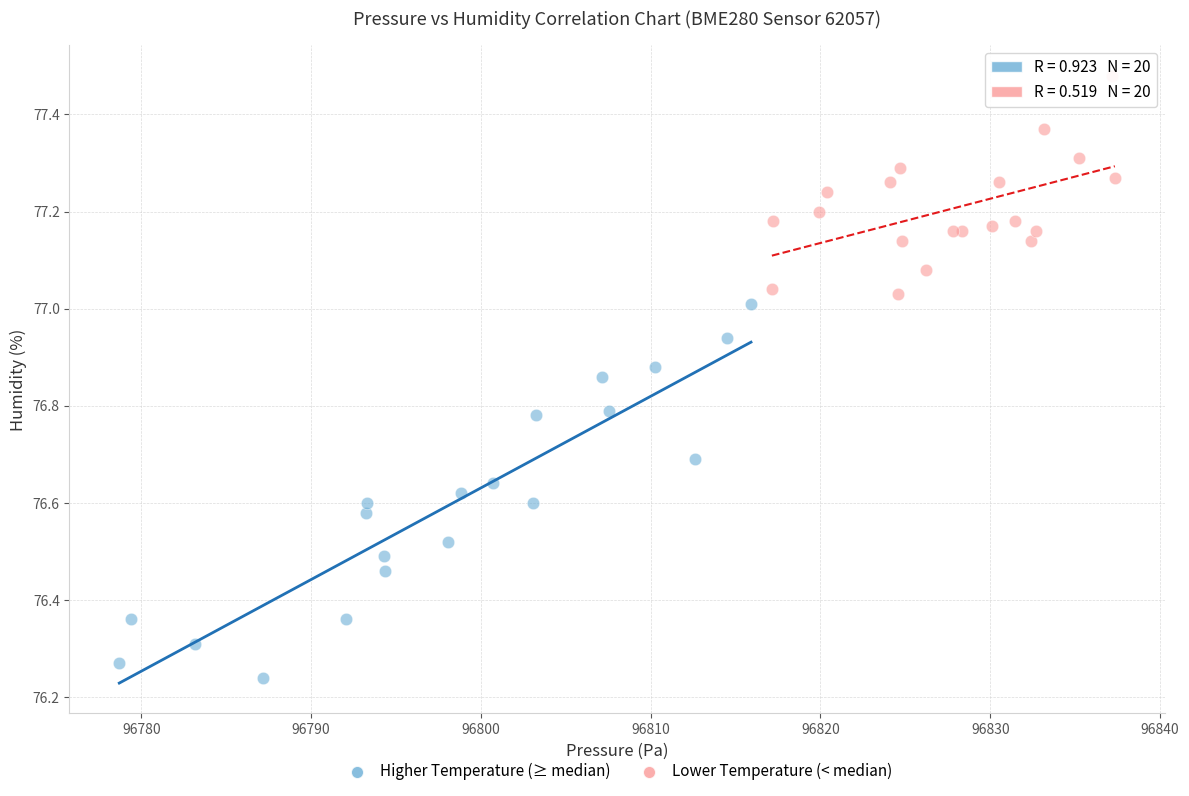

Which series reaches the maximum Y coordinate?

Lower Temperature (< median)